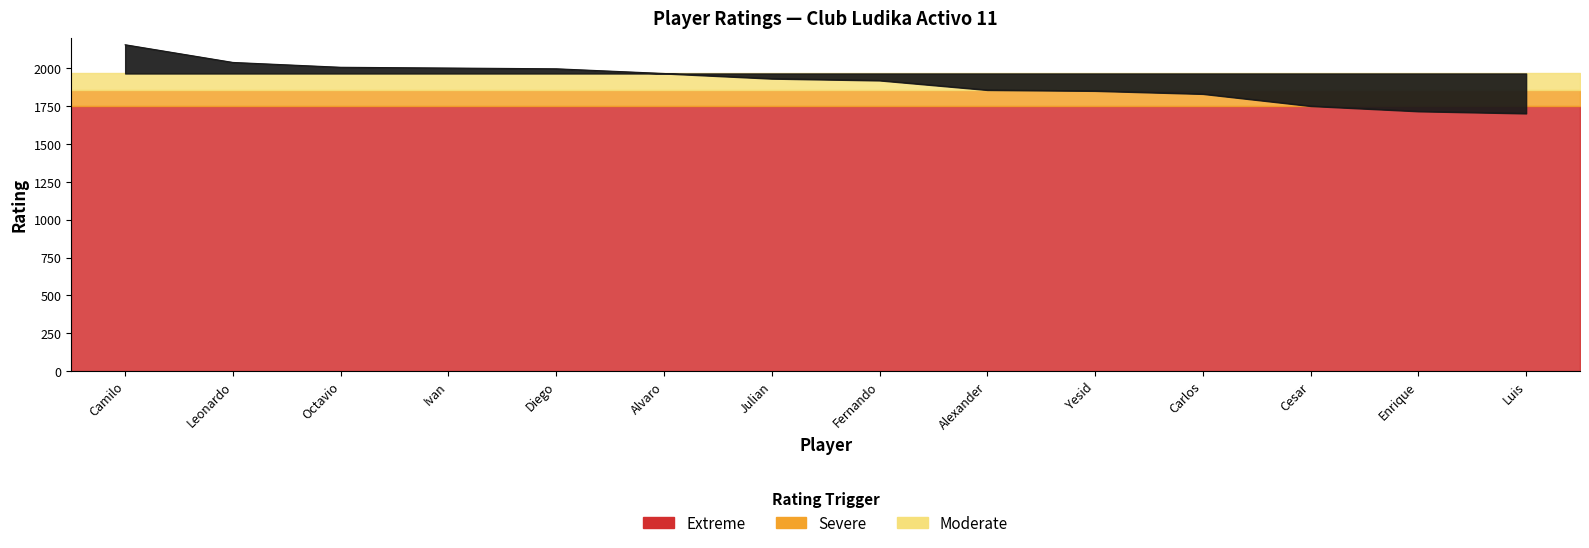

Read the value at Ivan, to the nearest 50.

2000